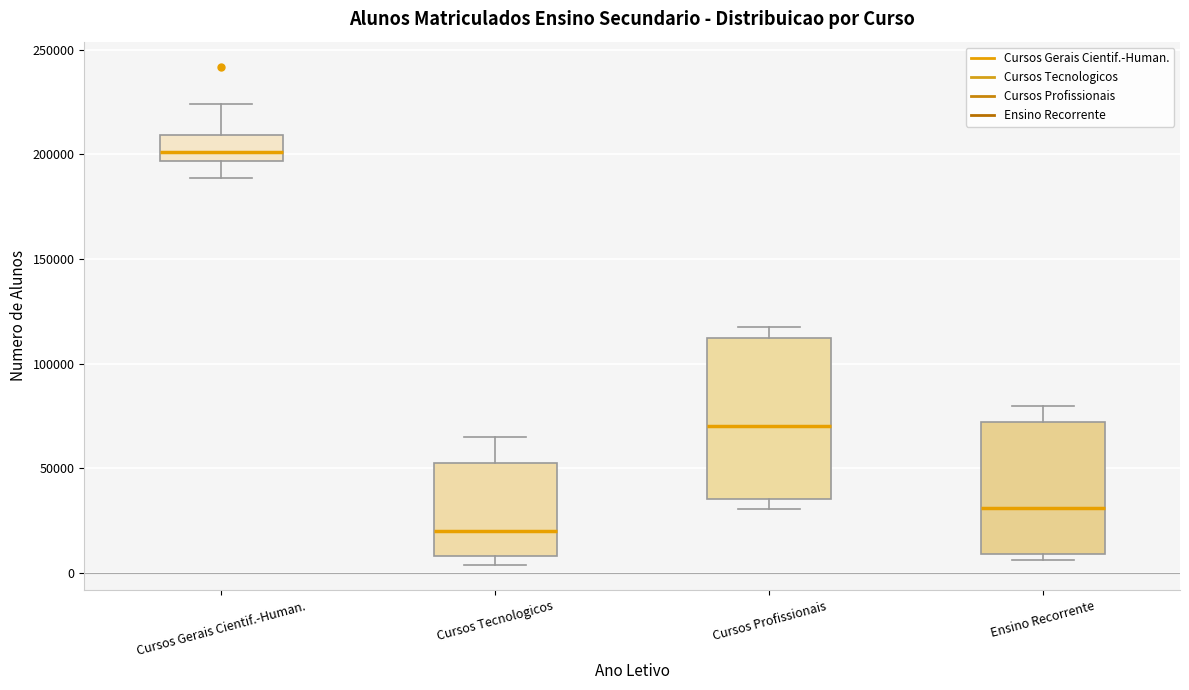

Comparing the boxes themselves (not the whiskers), which one is the tallest?

Cursos Profissionais